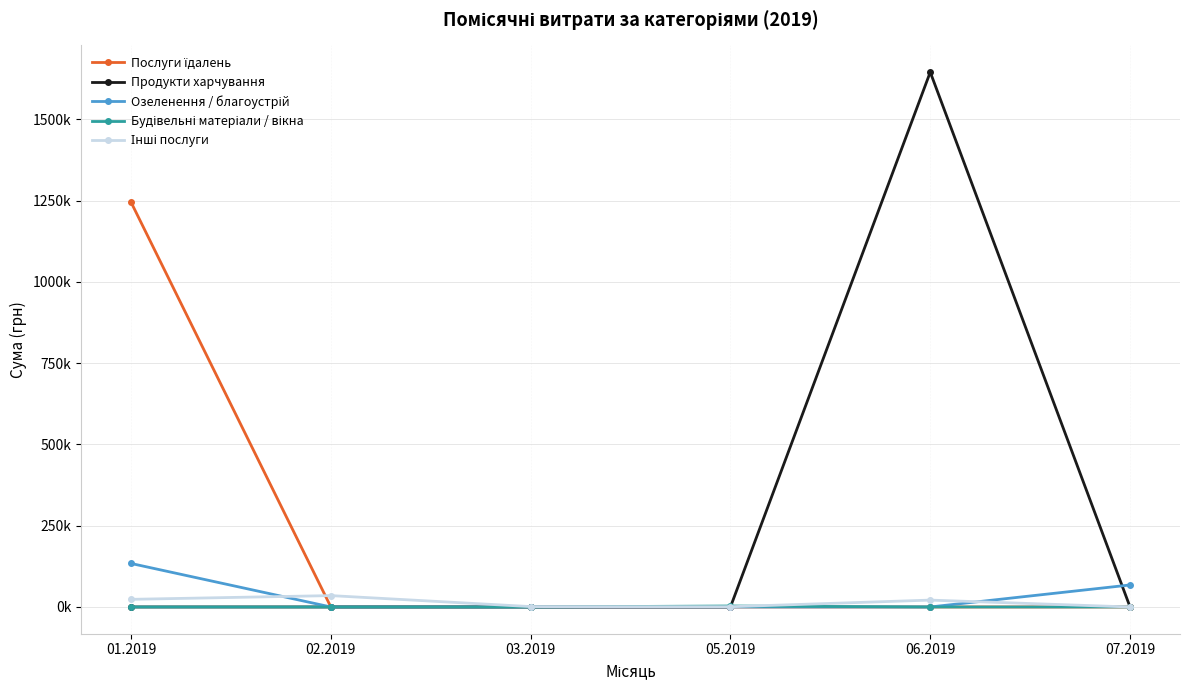

Rank the categories by Послуги їдалень value from lowest to highest.

02.2019, 03.2019, 05.2019, 06.2019, 07.2019, 01.2019